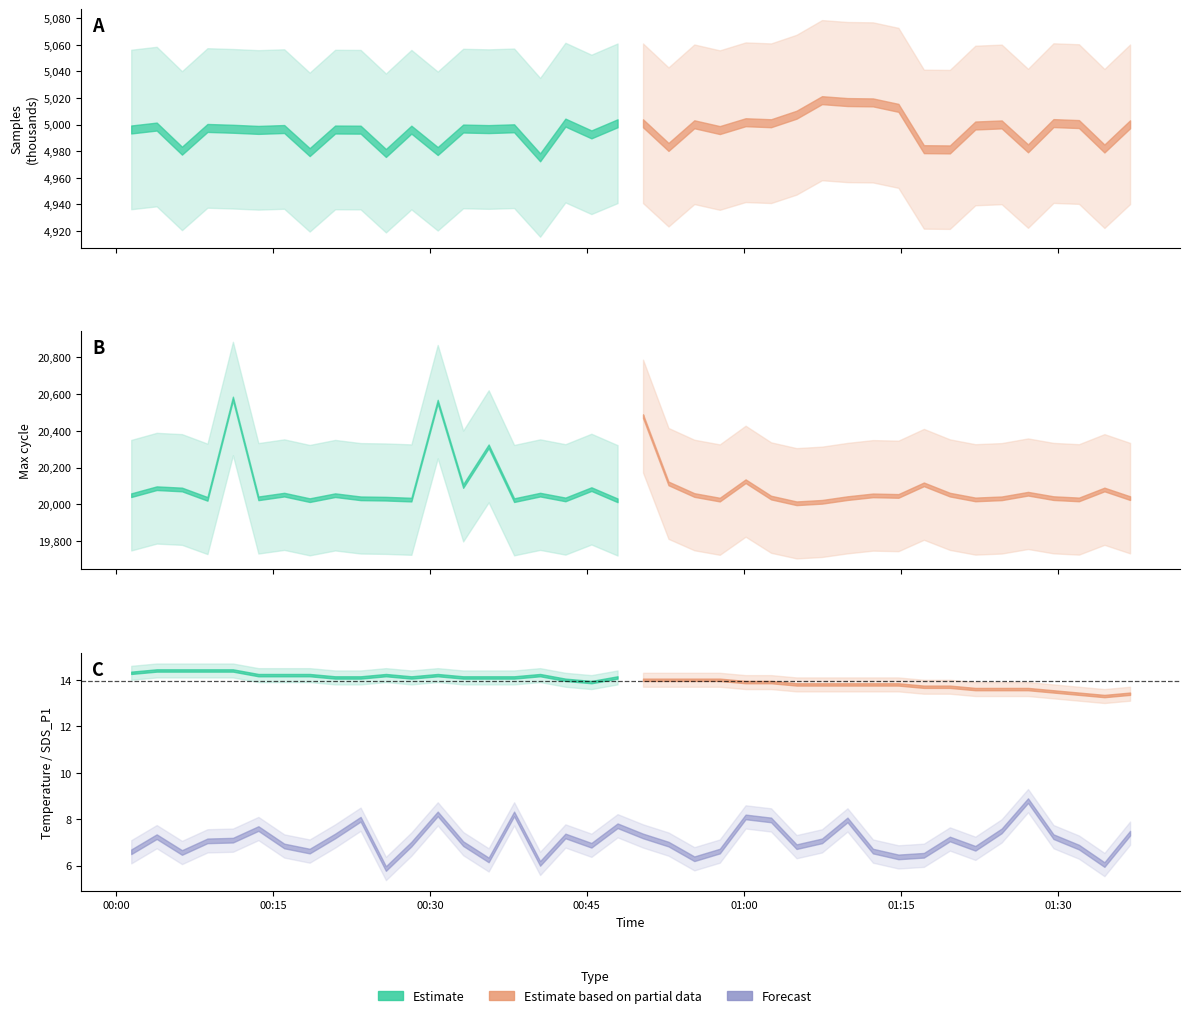

Where is the first local minimum for Temp?

11